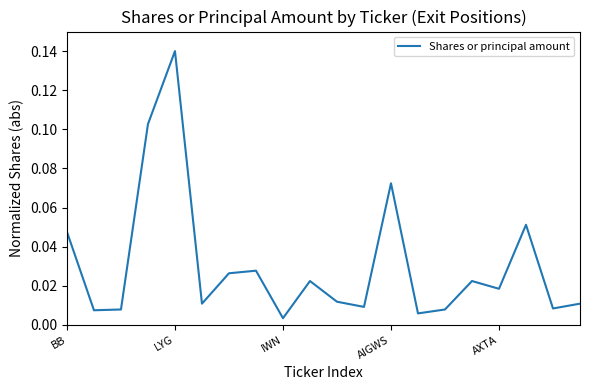

What is the maximum value shown in the chart?

0.1